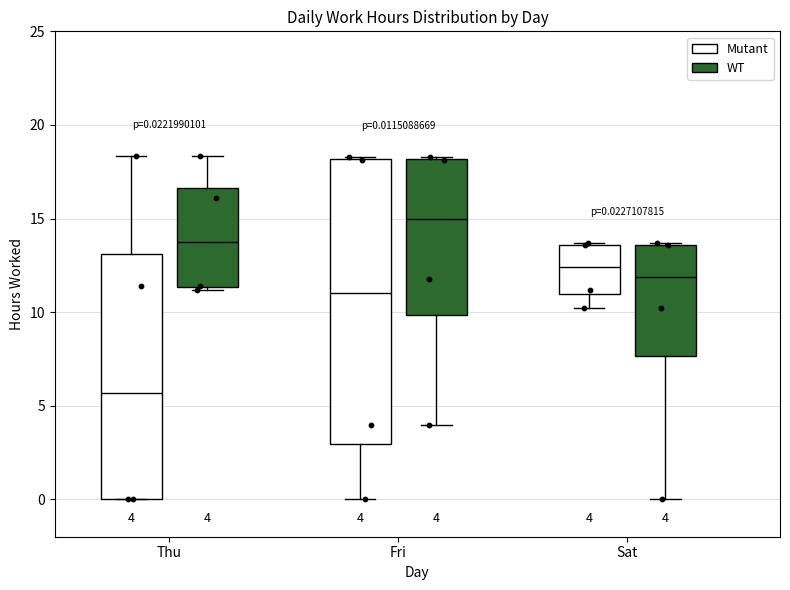

Comparing the boxes themselves (not the whiskers), which one is the tallest?

Fri (Mutant)